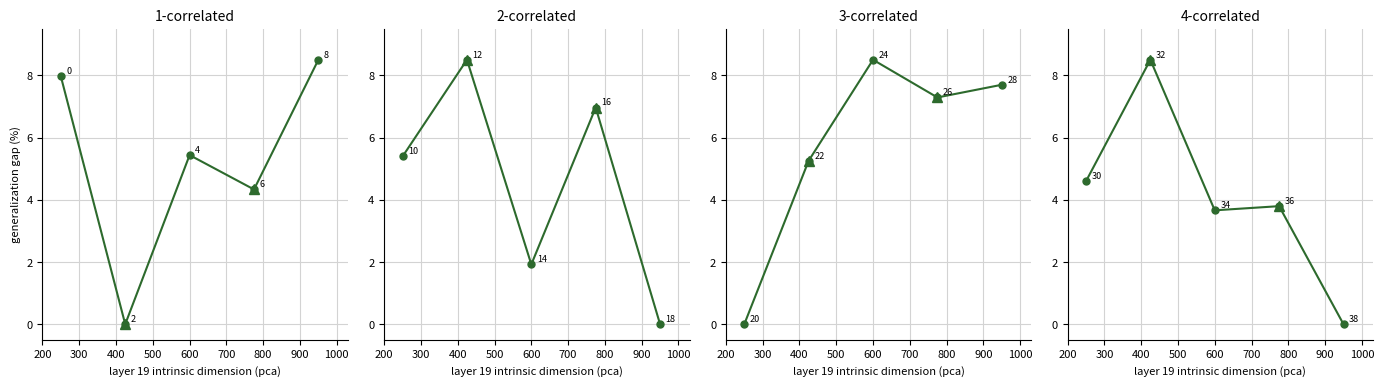

What is the ratio of the value at 300 to the value at 200?

1.8